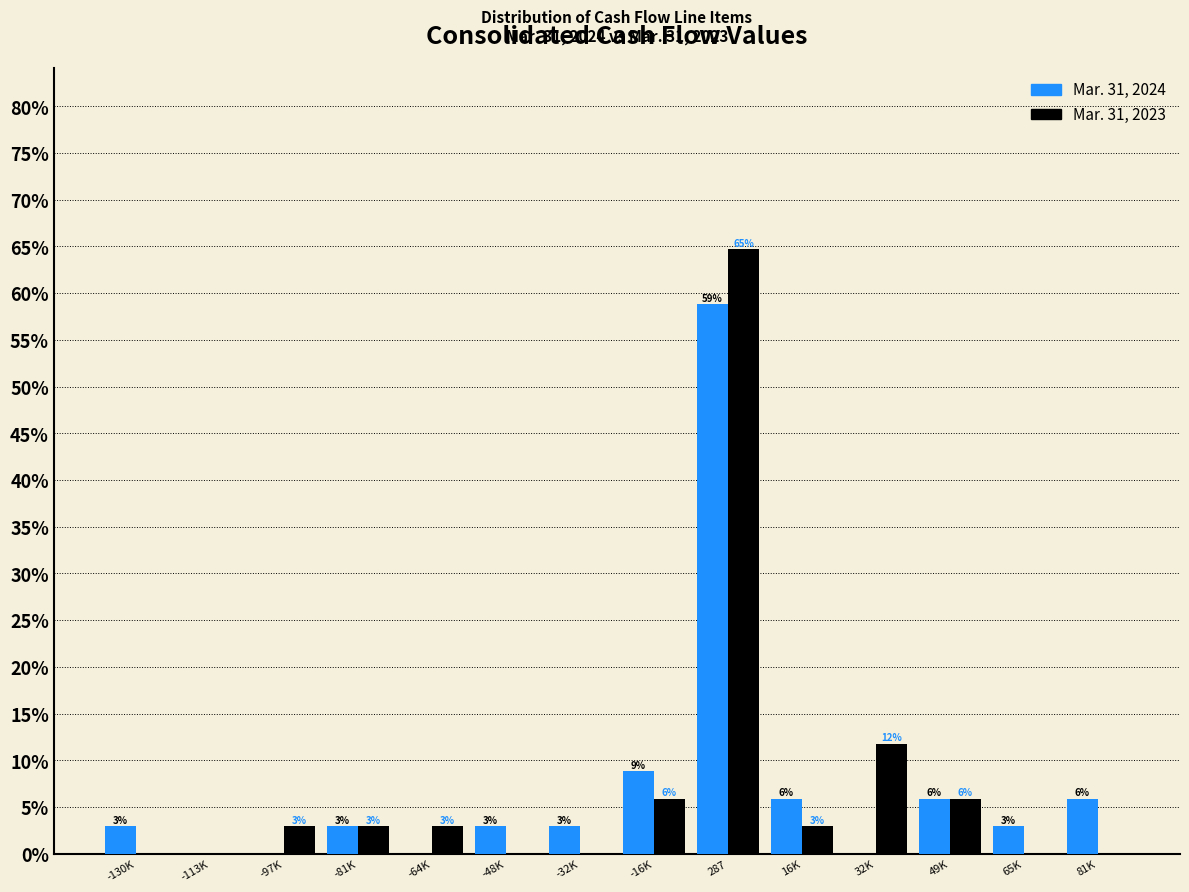

What are all the series names shown in the legend?

Mar. 31, 2024, Mar. 31, 2023